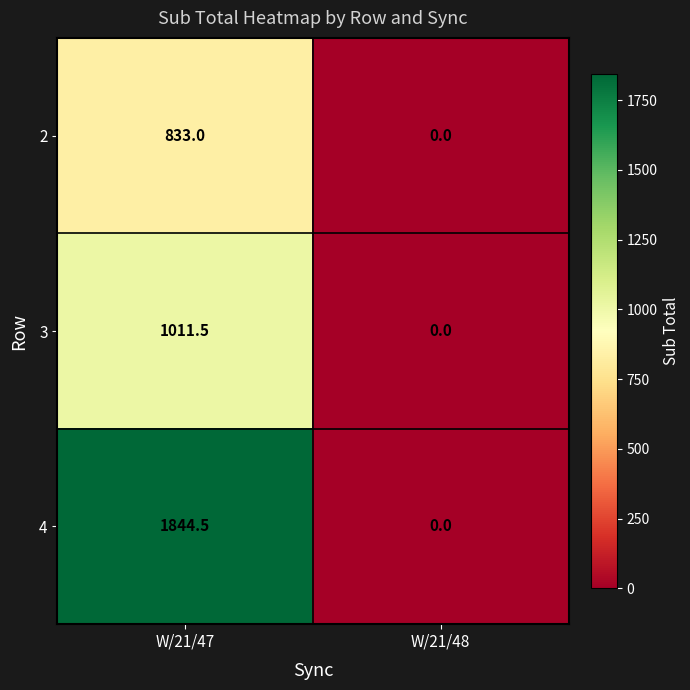

The value of 3 at W/21/48 is 683.3. True or false?

False